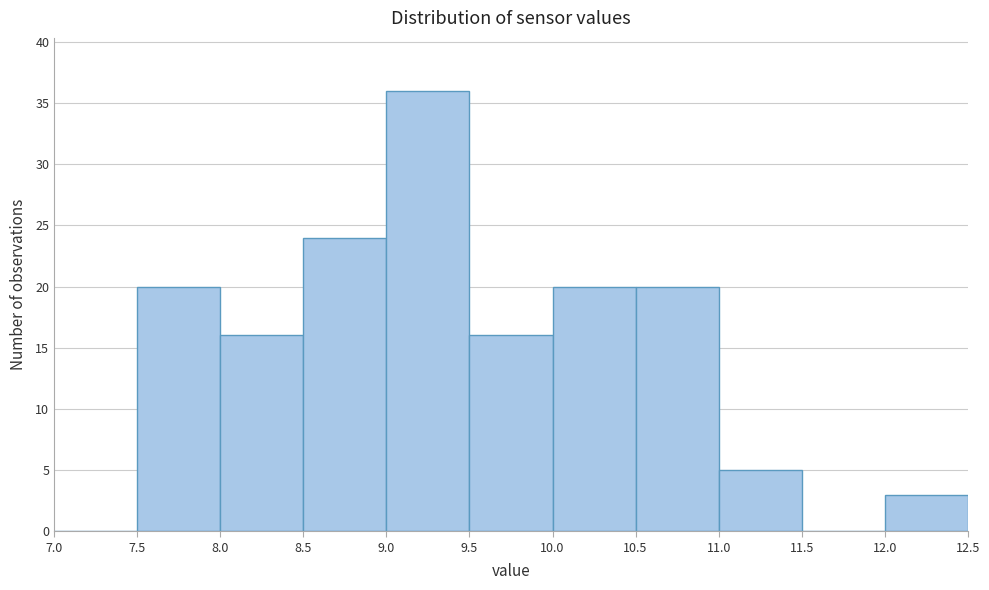

Reading left to right, list every bar in this chart as the range it spans on the x-axis followed by its height. The values are not printed on the chart, so give them approximately, as read against the axis.

7.0 to 7.5: 0
7.5 to 8.0: 20
8.0 to 8.5: 16
8.5 to 9.0: 24
9.0 to 9.5: 36
9.5 to 10.0: 16
10.0 to 10.5: 20
10.5 to 11.0: 20
11.0 to 11.5: 5
11.5 to 12.0: 0
12.0 to 12.5: 3